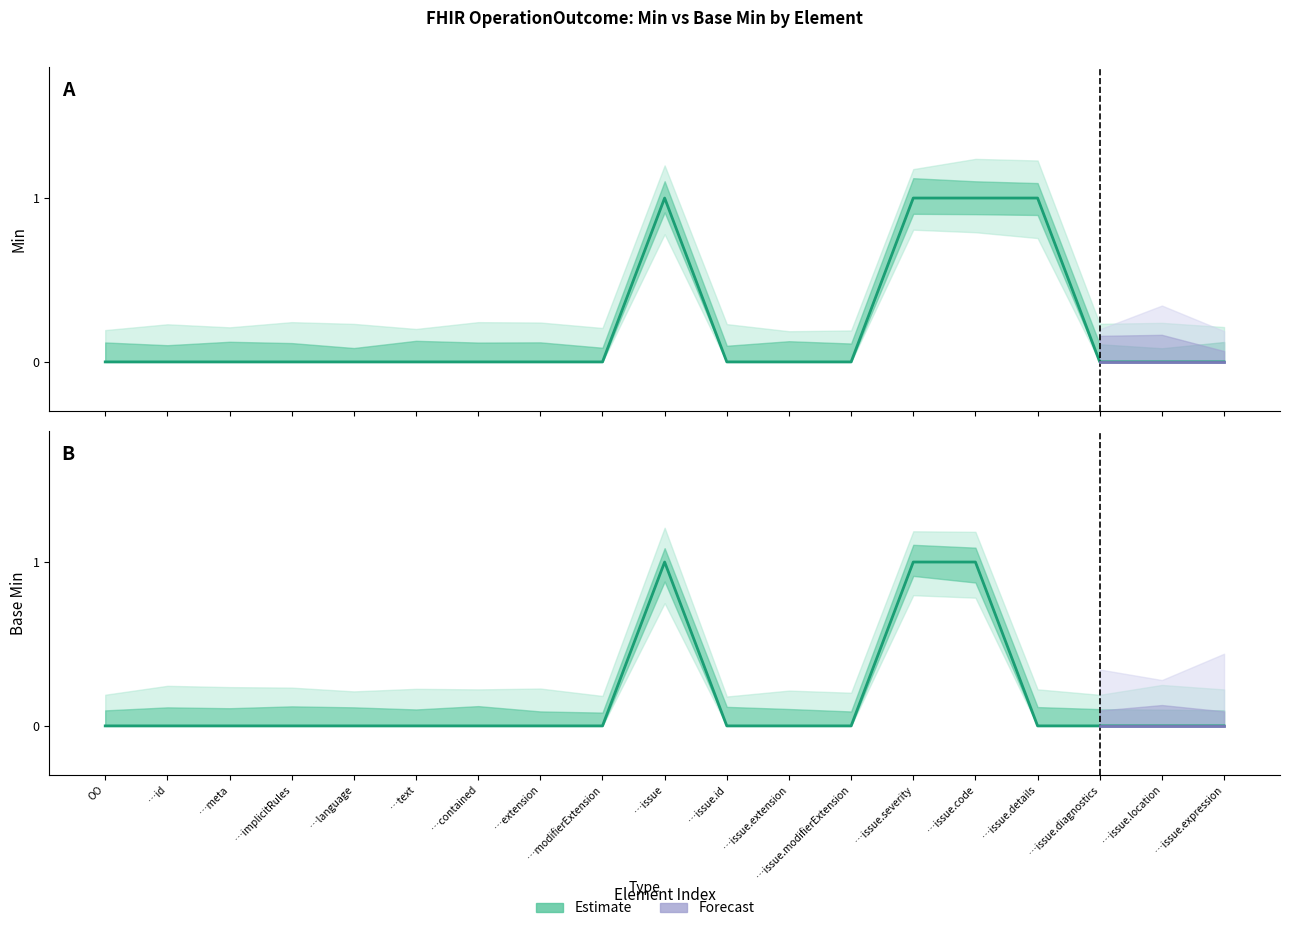

List the series in order of their peak value, highest first.

Min, Base Min